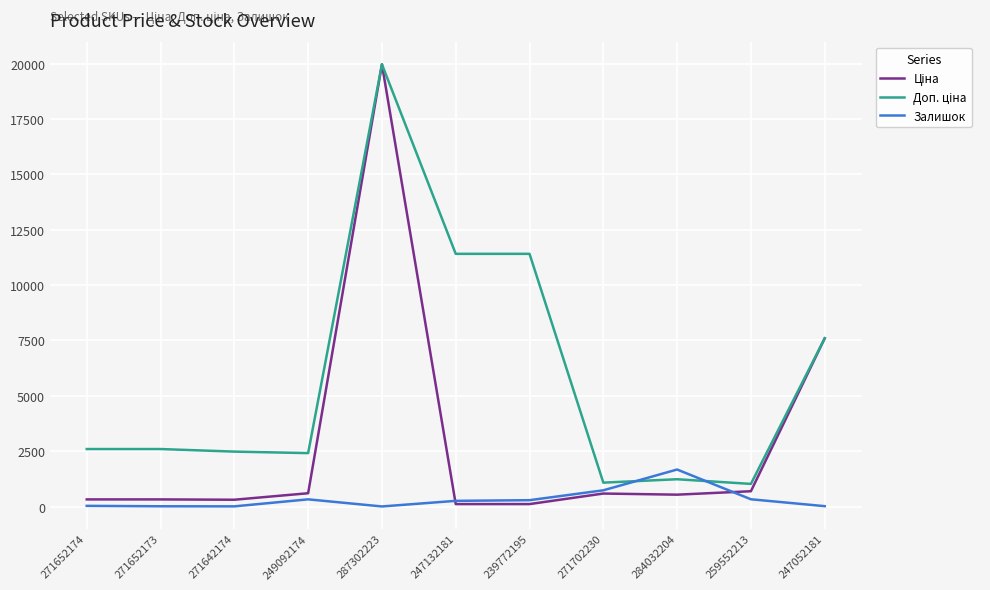

Which category has the highest value across all series?

287302223